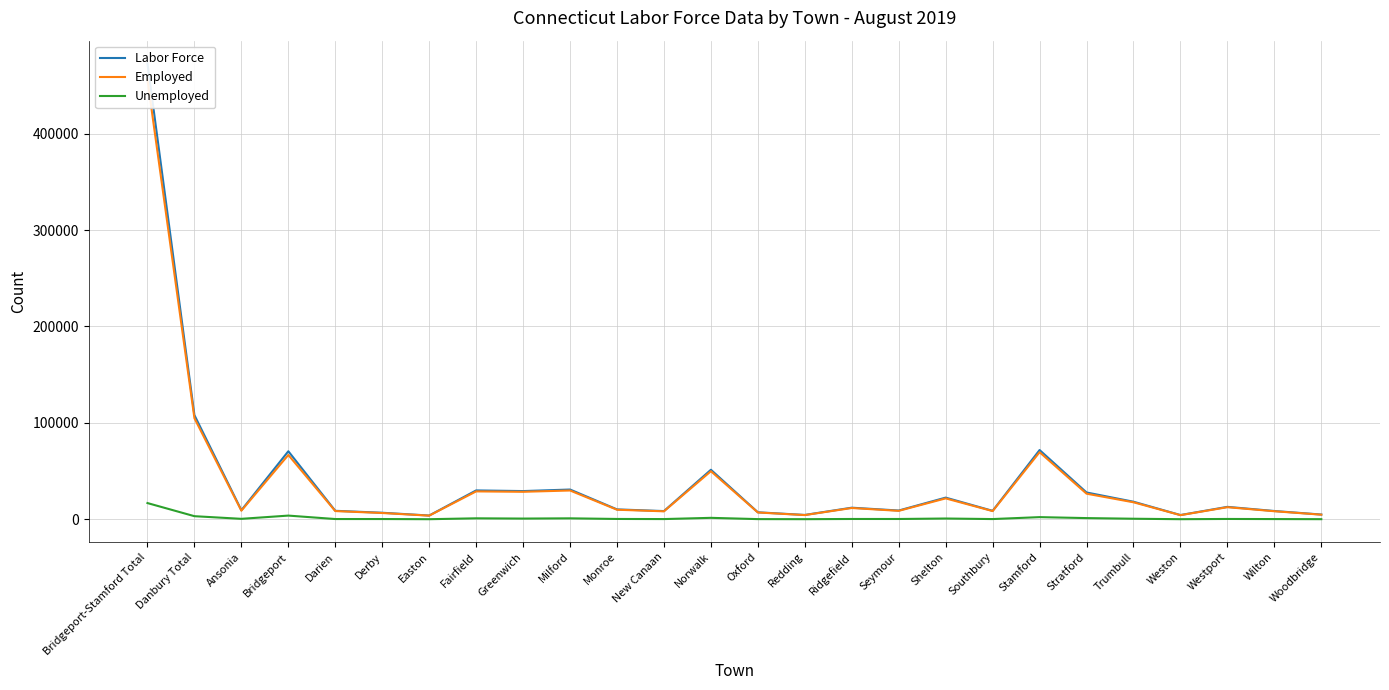

True or false: Labor Force and Employed intersect in this chart.

False